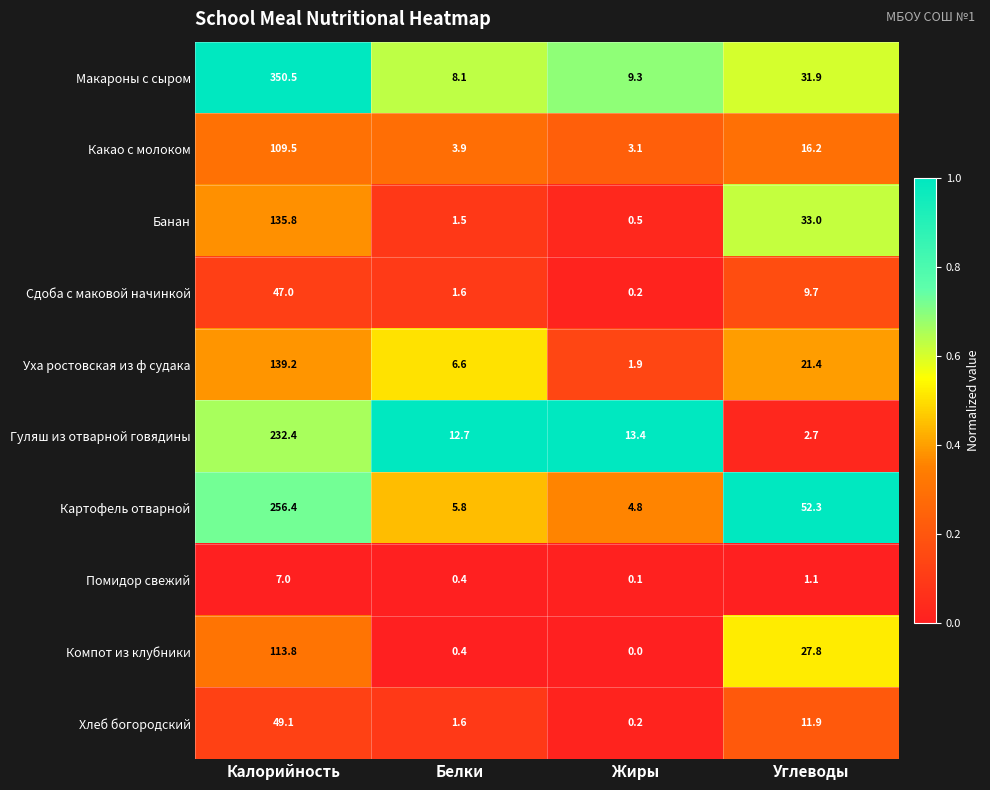

What is the total value across all series at Калорийность?

1440.7